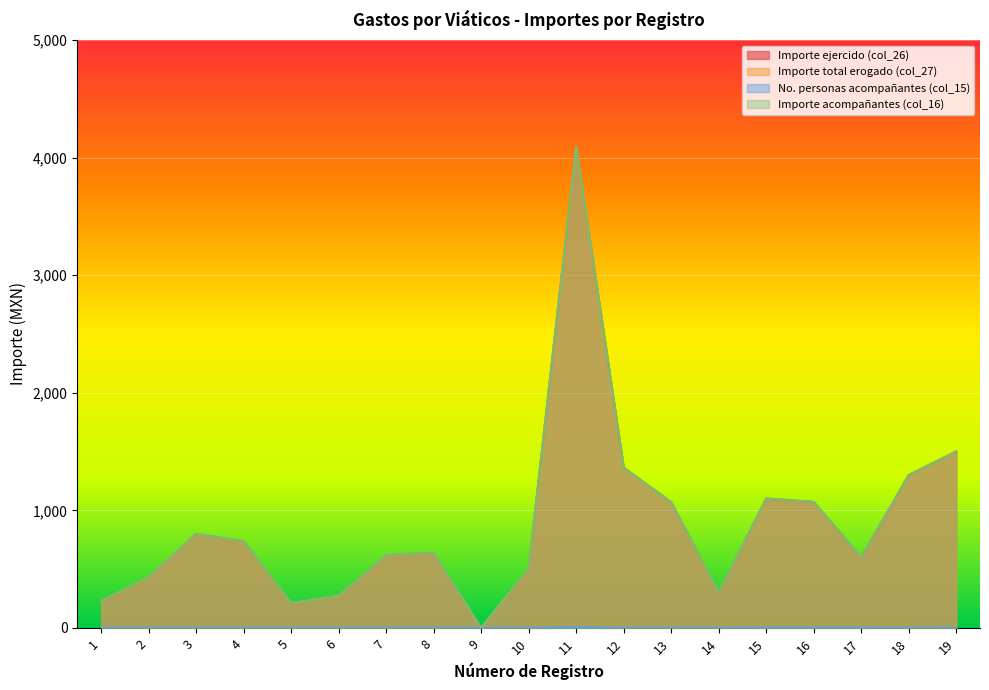

Reading left to right, extract all data points from this chart.

Importe ejercido (col_26): 227.0	436.0	800.0	737.0	211.5	274.0	619.0	638.0	0.0	505.1	4092.6	1363.0	1068.0	300.0	1100.0	1071.0	600.0	1300.0	1500.0
Importe total erogado (col_27): 227.0	436.0	800.0	737.0	211.5	274.0	619.0	638.0	0.0	505.1	4092.6	1363.0	1068.0	300.0	1100.0	1071.0	600.0	1300.0	1500.0
No. personas acompañantes (col_15): 1.0	1.0	1.0	1.0	1.0	1.0	1.0	1.0	1.0	1.0	5.0	1.0	1.0	1.0	2.0	2.0	2.0	1.0	1.0
Importe acompañantes (col_16): 227.0	436.0	800.0	737.0	211.5	274.0	619.0	638.0	0.0	505.1	4092.6	1363.0	1068.0	300.0	1100.0	1071.0	600.0	1300.0	1500.0